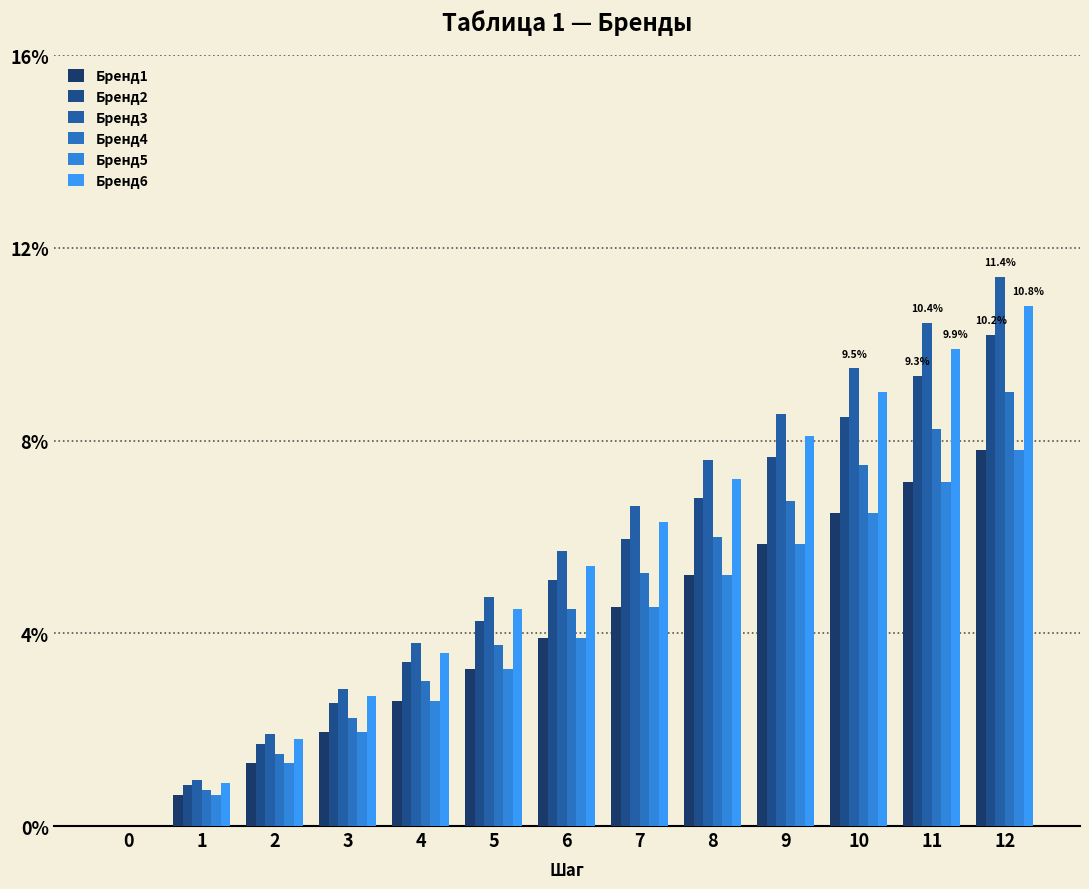

Does the chart contain stacked bars?

No